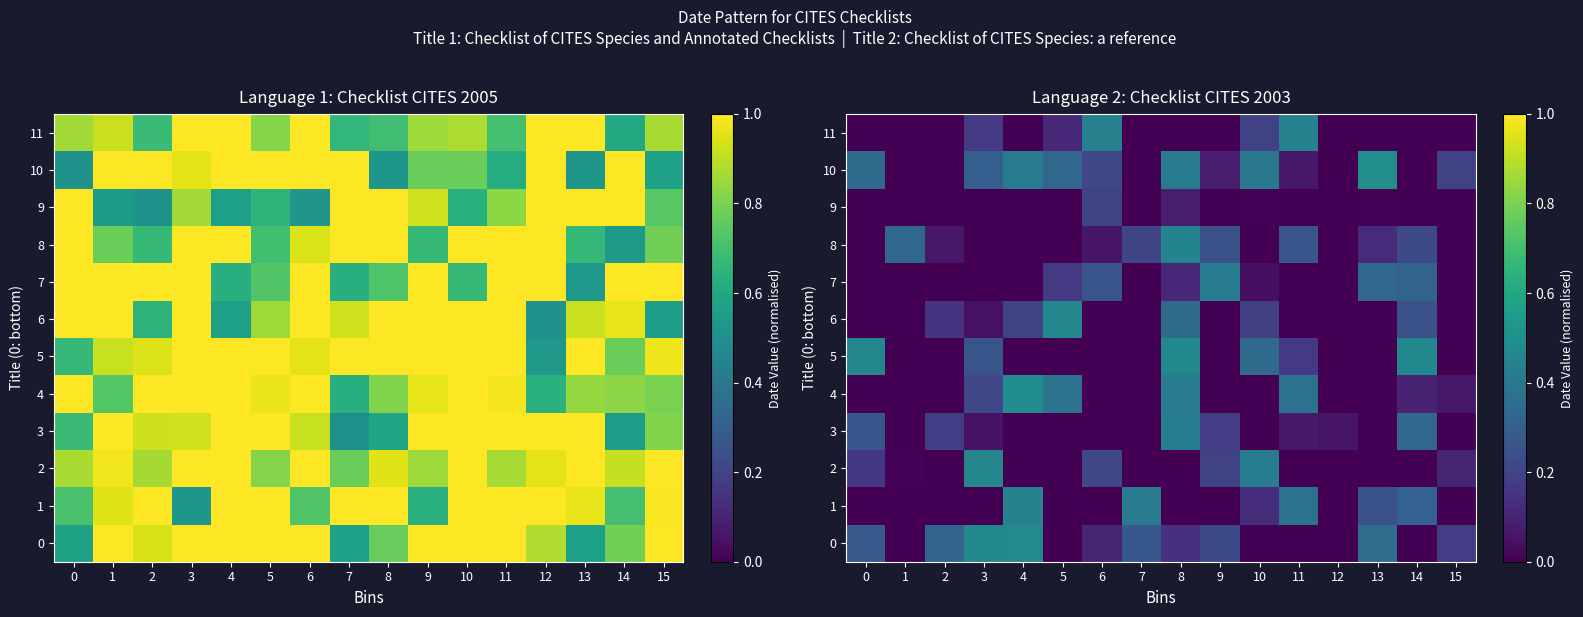

Which category has the lowest value in the 3 series?

1